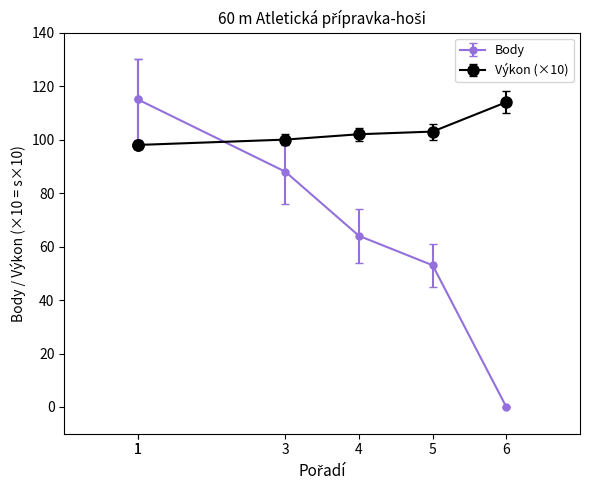

How many times do Body and Výkon cross each other?

1